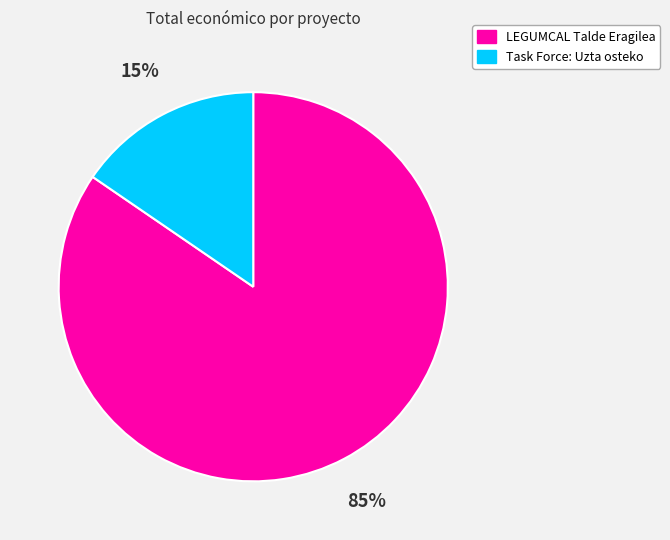

Which has a higher value, Task Force: Uzta osteko or LEGUMCAL Talde Eragilea?

LEGUMCAL Talde Eragilea